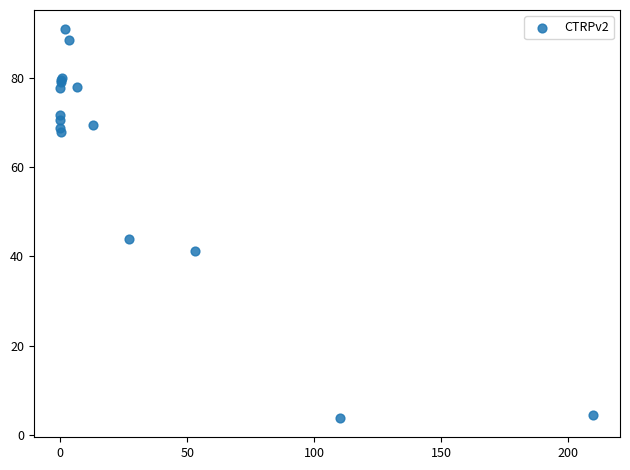

What Y value in the scatter plot is closest to 47?

43.9